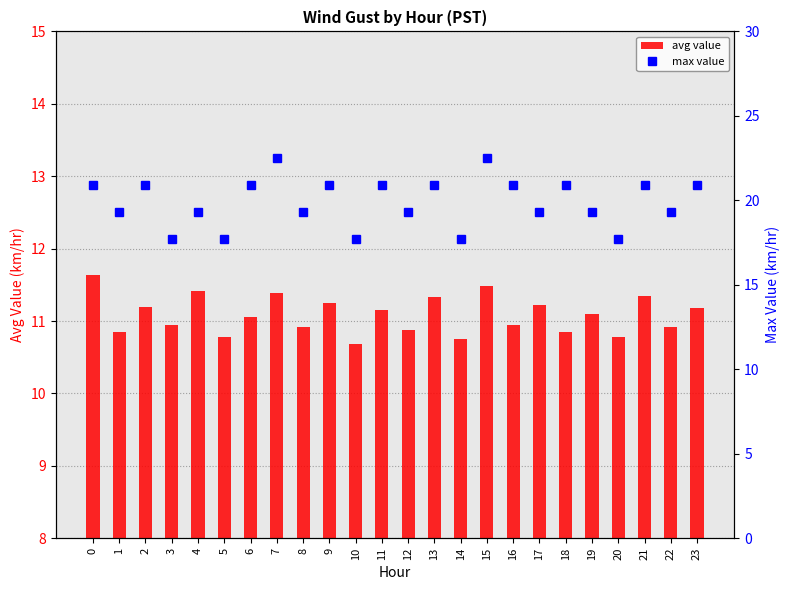

What is the difference between the highest and lowest values at 16?

9.9